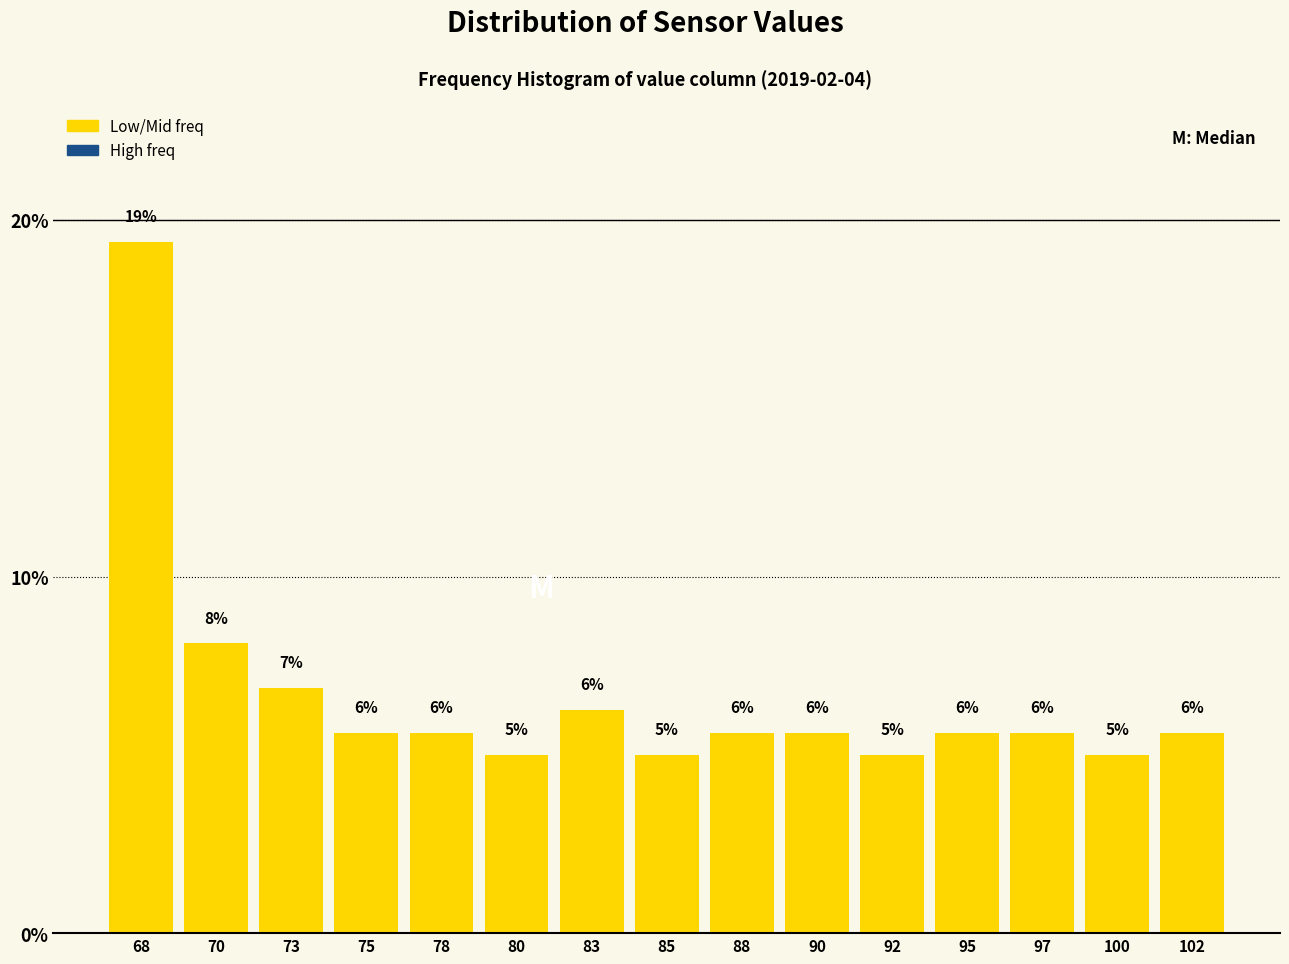

Does the chart contain any negative values?

No